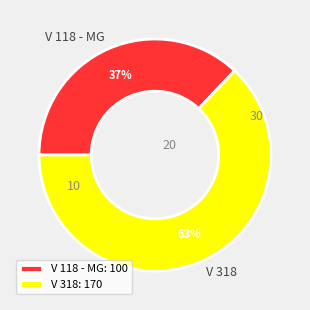

Combined, do V 318 and V 118 - MG account for over 50%?

Yes